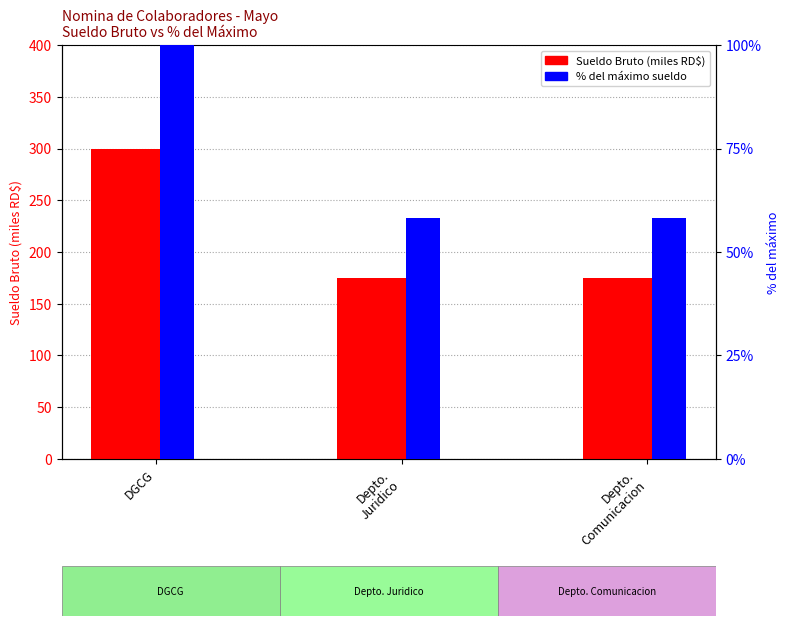

Which series has the largest range (max minus min)?

Sueldo Bruto (miles RD$)